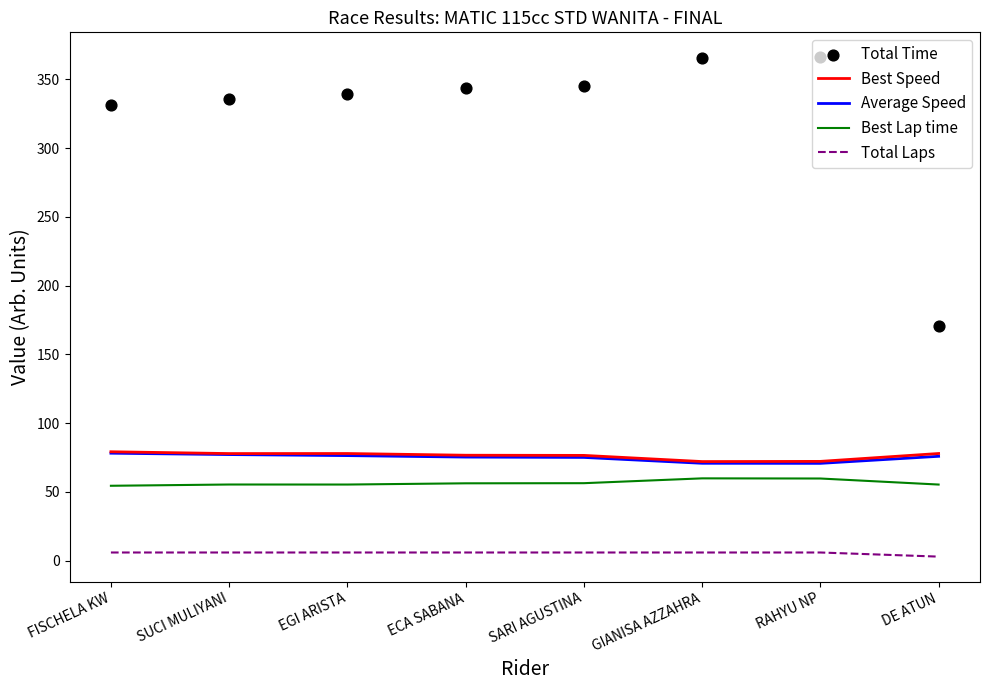

At how many categories does at least one series exceed 242?

7